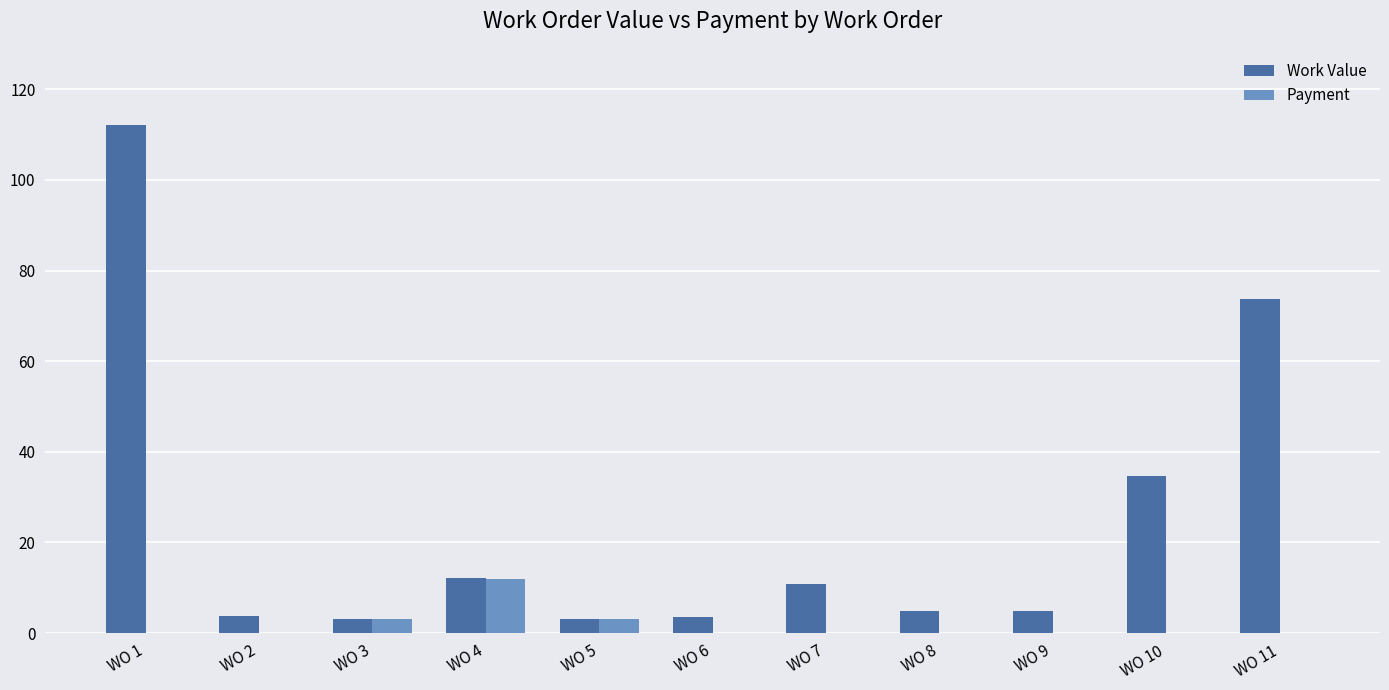

The value of Payment at WO 10 is -5.7. True or false?

False